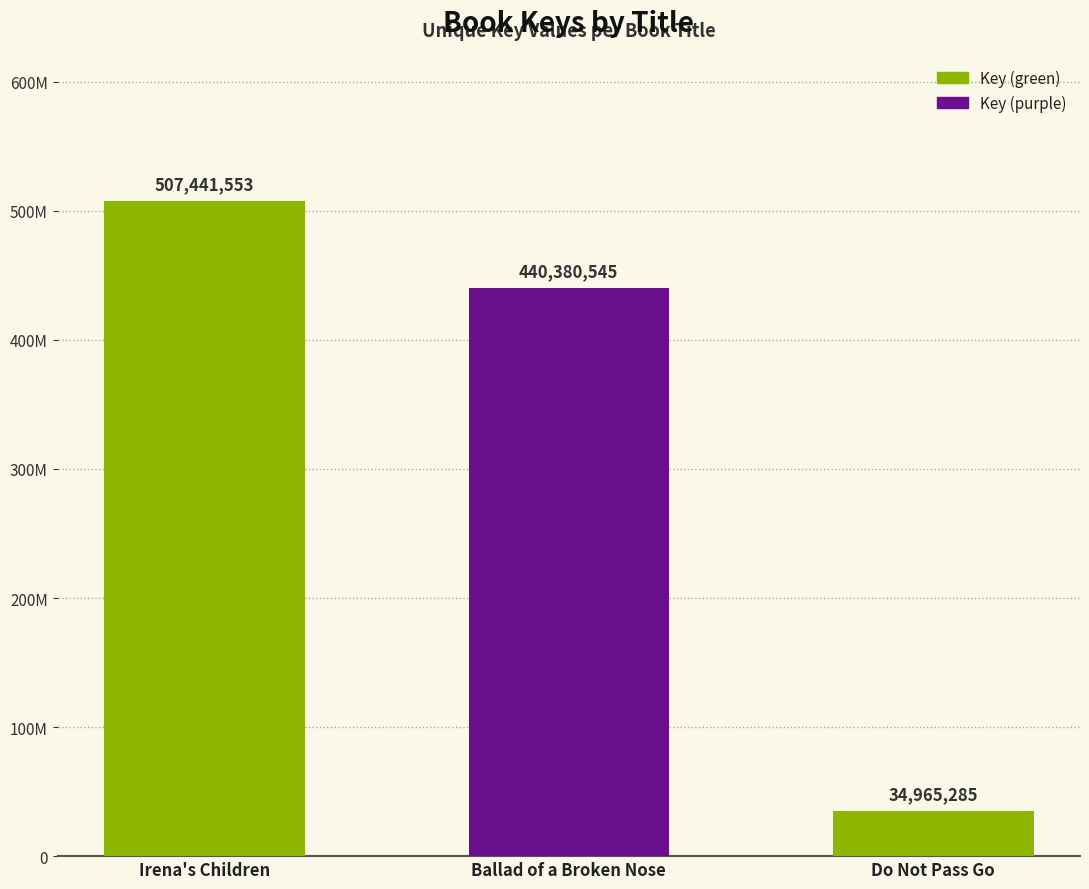

The chart shows a value of 658273258 at Ballad of a Broken Nose. True or false?

False